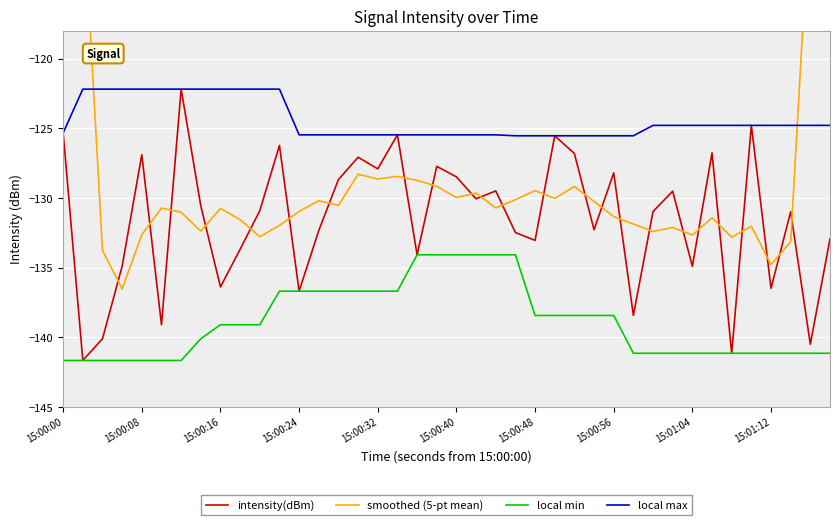

Reading right to left, extract all data points from this chart.

intensity(dBm): -132.9	-140.5	-131.0	-136.5	-124.8	-141.2	-126.8	-134.9	-129.5	-131.0	-138.4	-128.2	-132.3	-126.8	-125.5	-133.1	-132.5	-129.5	-130.1	-128.5	-127.7	-134.1	-125.5	-127.9	-127.1	-128.7	-132.3	-136.7	-126.2	-130.9	-133.7	-136.4	-130.6	-122.2	-139.1	-126.9	-134.9	-140.1	-141.7	-125.3
smoothed (5-pt mean): -80.9	-108.2	-133.1	-134.8	-132.0	-132.8	-131.4	-132.7	-132.1	-132.4	-131.9	-131.3	-130.3	-129.2	-130.0	-129.5	-130.1	-130.7	-129.7	-130.0	-129.2	-128.7	-128.5	-128.6	-128.3	-130.5	-130.2	-131.0	-132.0	-132.8	-131.6	-130.8	-132.4	-131.0	-130.7	-132.6	-136.5	-133.8	-108.4	-81.4
local min: -141.2	-141.2	-141.2	-141.2	-141.2	-141.2	-141.2	-141.2	-141.2	-141.2	-141.2	-138.4	-138.4	-138.4	-138.4	-138.4	-134.1	-134.1	-134.1	-134.1	-134.1	-134.1	-136.7	-136.7	-136.7	-136.7	-136.7	-136.7	-136.7	-139.1	-139.1	-139.1	-140.1	-141.7	-141.7	-141.7	-141.7	-141.7	-141.7	-141.7
local max: -124.8	-124.8	-124.8	-124.8	-124.8	-124.8	-124.8	-124.8	-124.8	-124.8	-125.5	-125.5	-125.5	-125.5	-125.5	-125.5	-125.5	-125.5	-125.5	-125.5	-125.5	-125.5	-125.5	-125.5	-125.5	-125.5	-125.5	-125.5	-122.2	-122.2	-122.2	-122.2	-122.2	-122.2	-122.2	-122.2	-122.2	-122.2	-122.2	-125.3